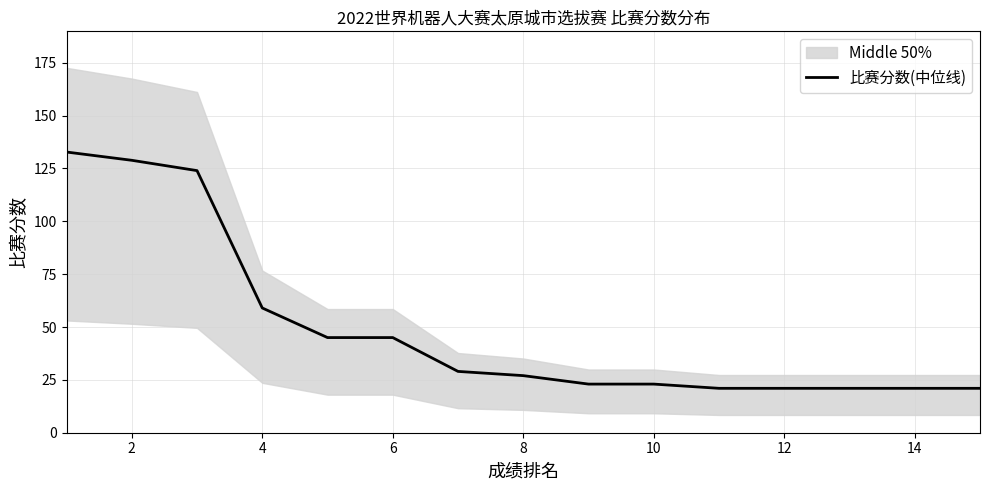

How many data points are less than 27?

7